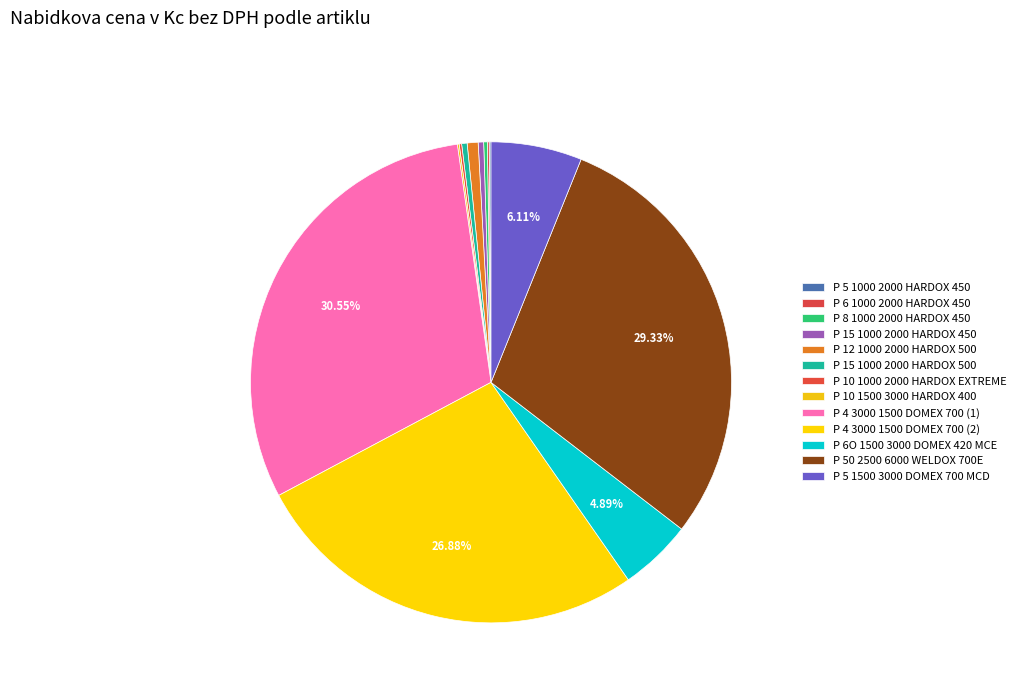

What is the total percentage of P 5 1500 3000 DOMEX 700 MCD and P 8 1000 2000 HARDOX 450?

6.4%